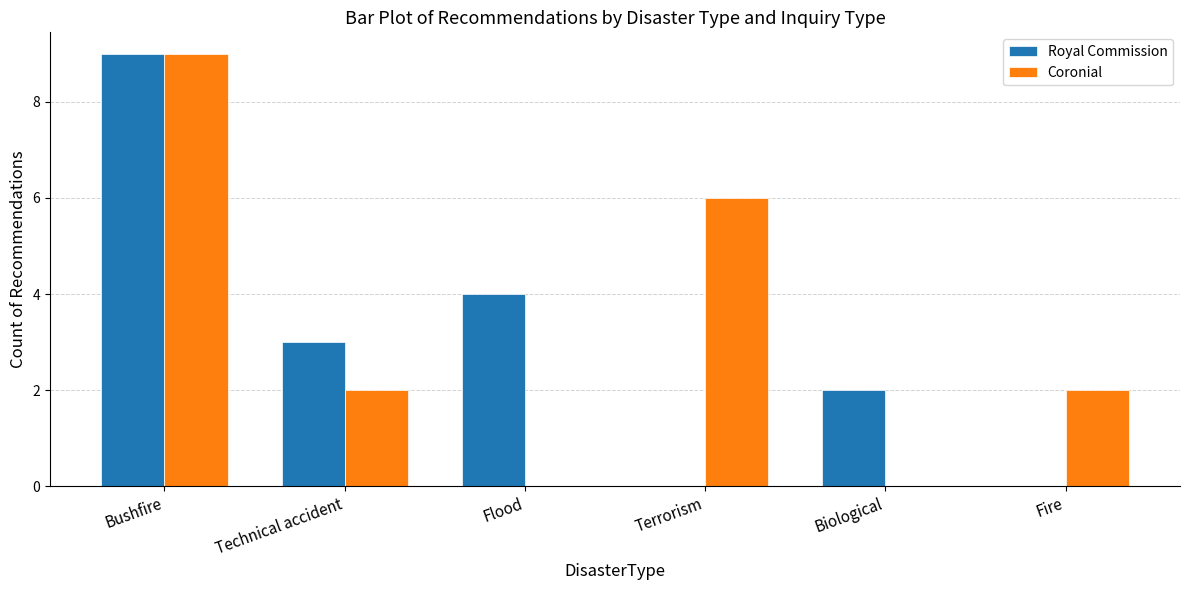

Where does the Royal Commission series first go above 3?

Bushfire